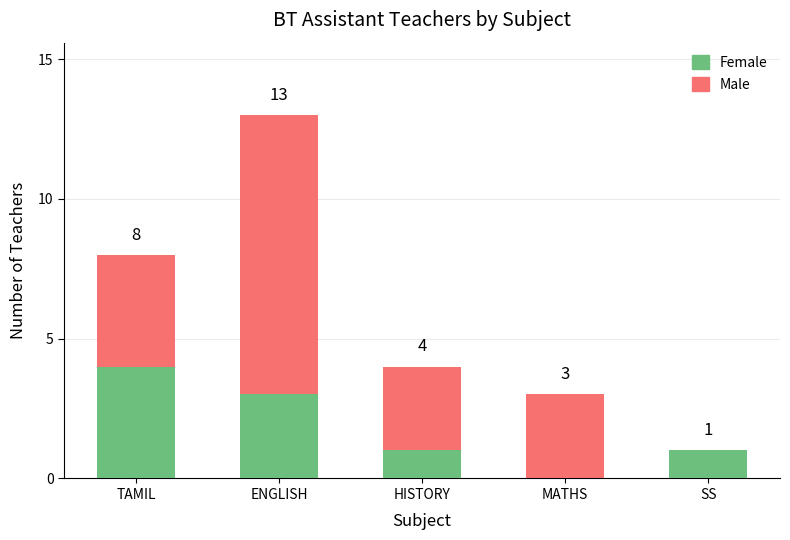

What is the total value across all series at ENGLISH?

13